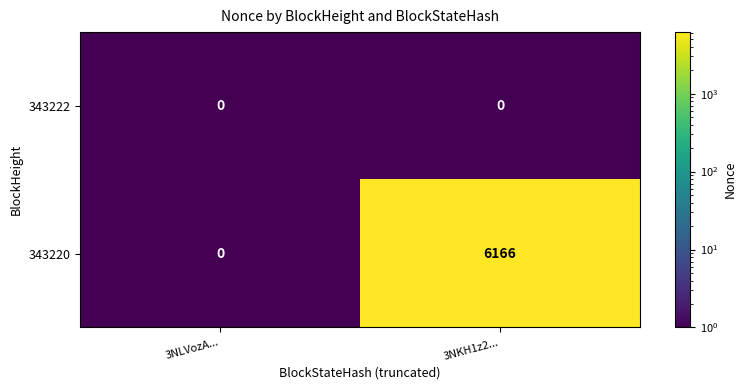

Is it true that 343220 equals 1650 at 3NKH1z2...?

False